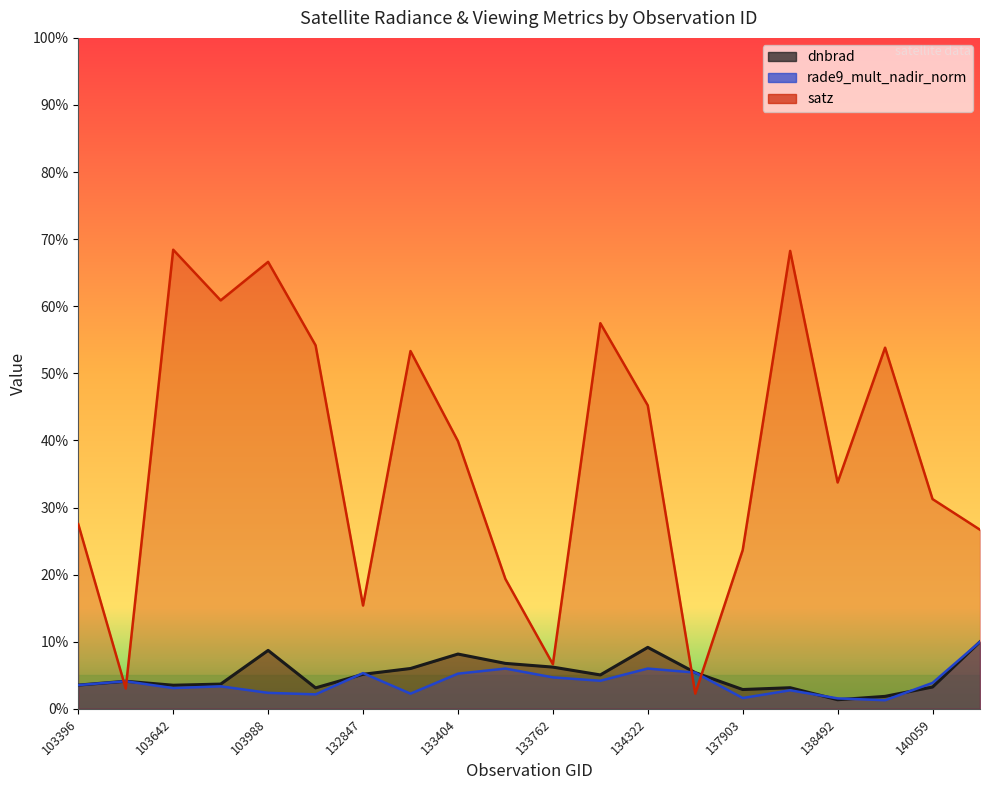

What is the value of the rade9_mult_nadir_norm point at the 5th from the left?

2.4